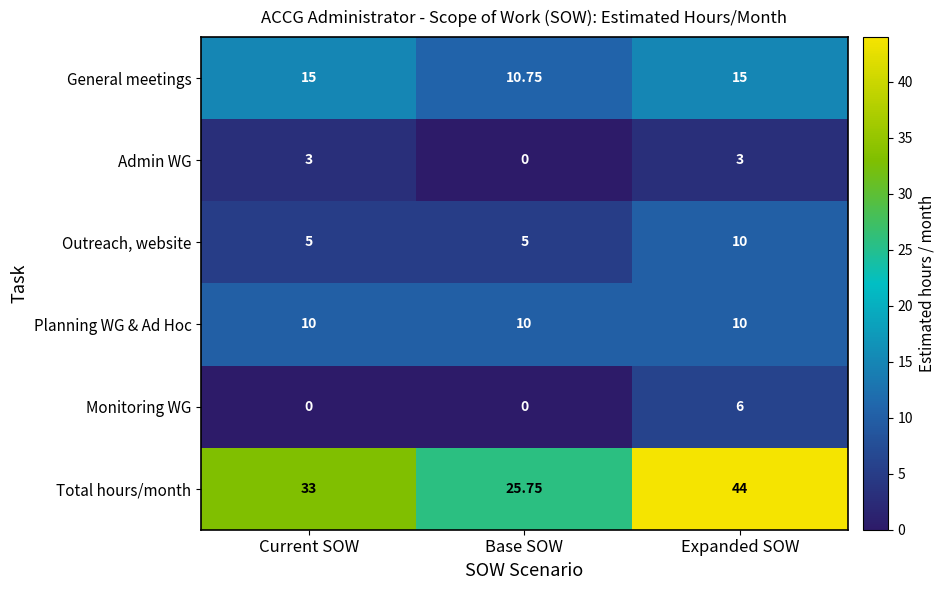

At which category is the sum across all series the highest?

Expanded SOW